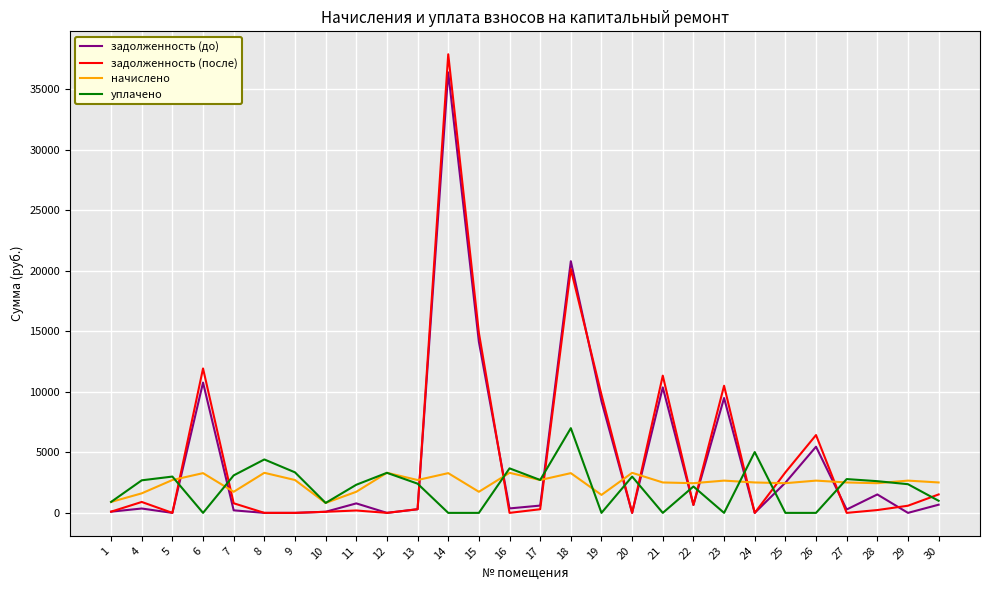

At how many categories does at least one series exceed 29727?

1